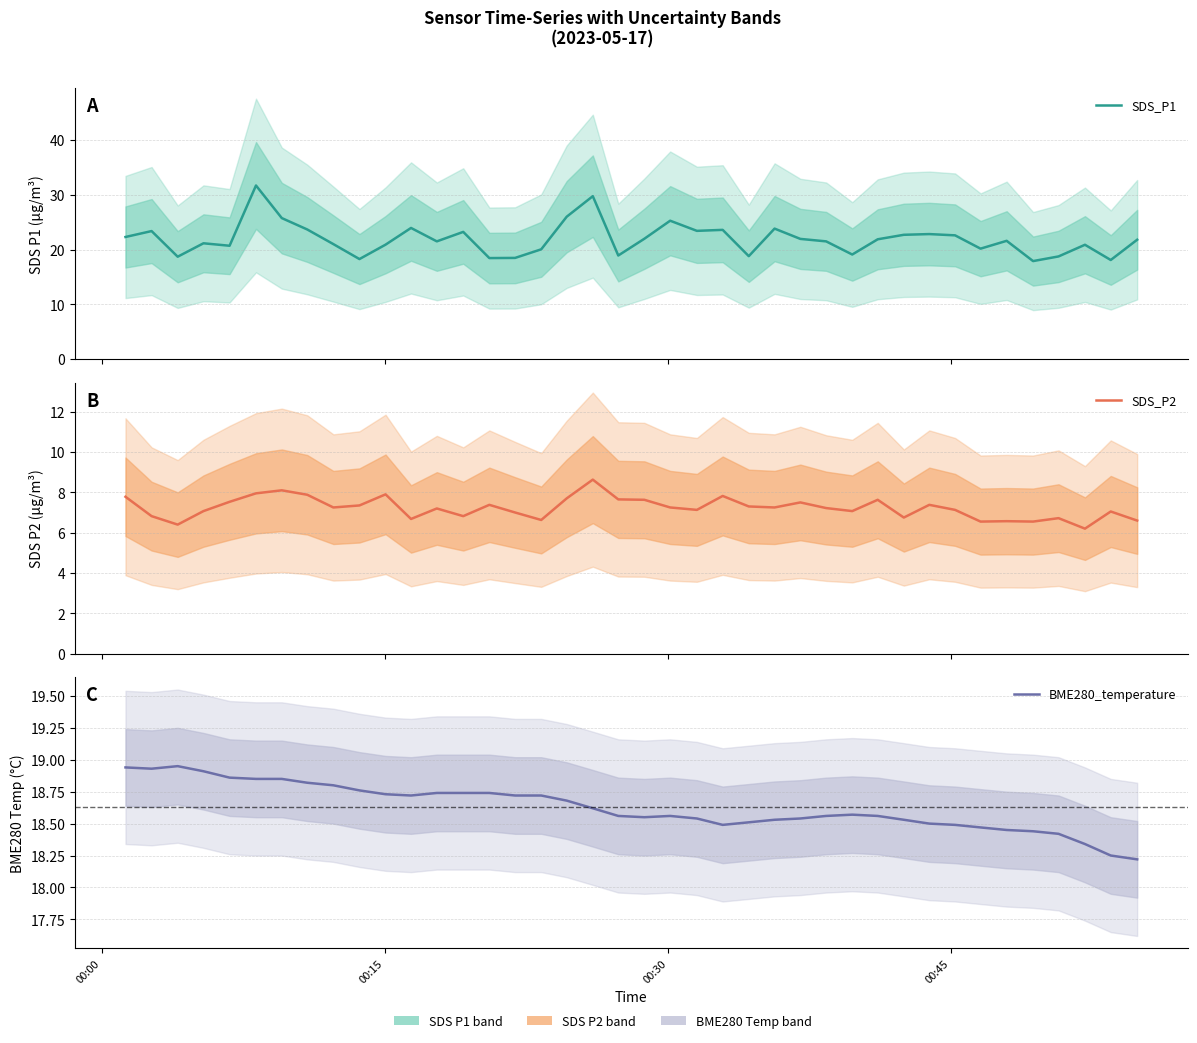

What is the minimum value shown in the chart?

6.2